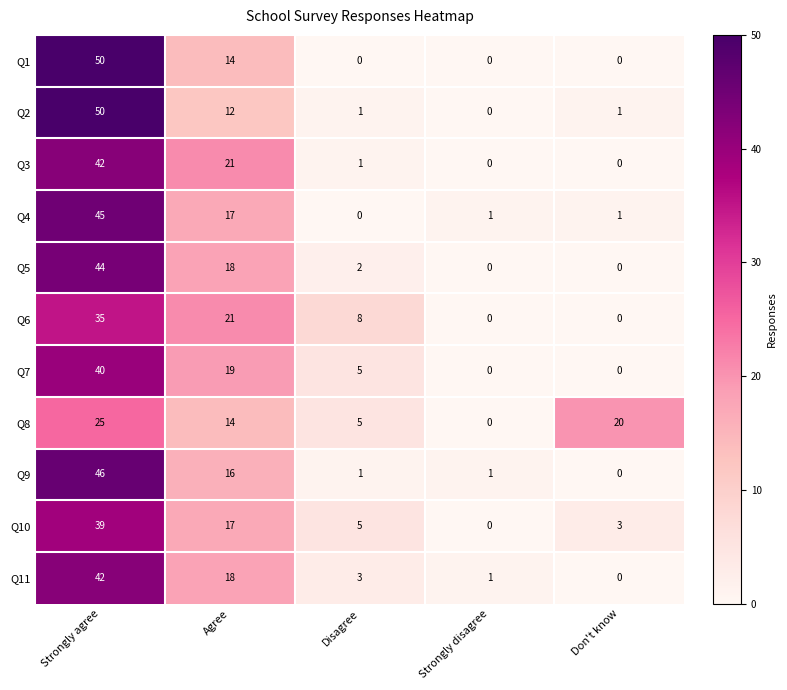

What is the sum of all Q4 values?

64